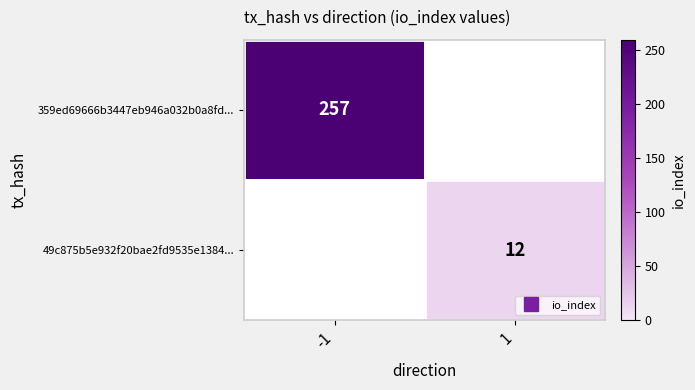

What is the sum of all 359ed69666b3447eb946a032b0a8fd... values?

257